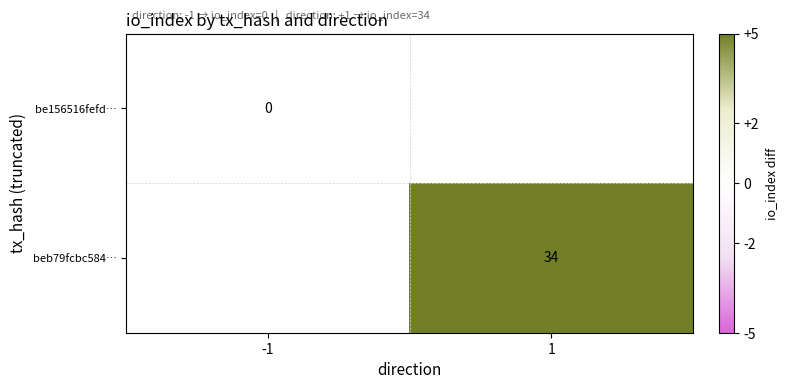

The beb79fcbc584… series shows 14 at 1. True or false?

False